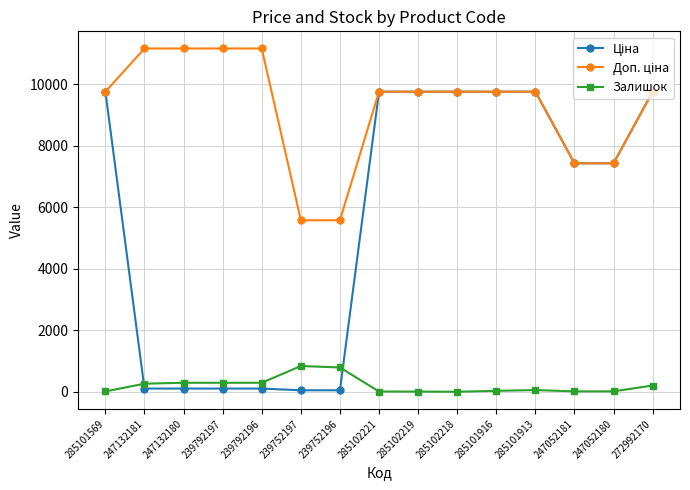

What is the maximum value for Залишок?

845.0